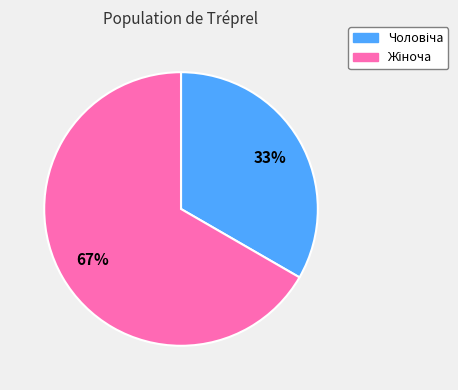

How many slices are in this pie chart?

2